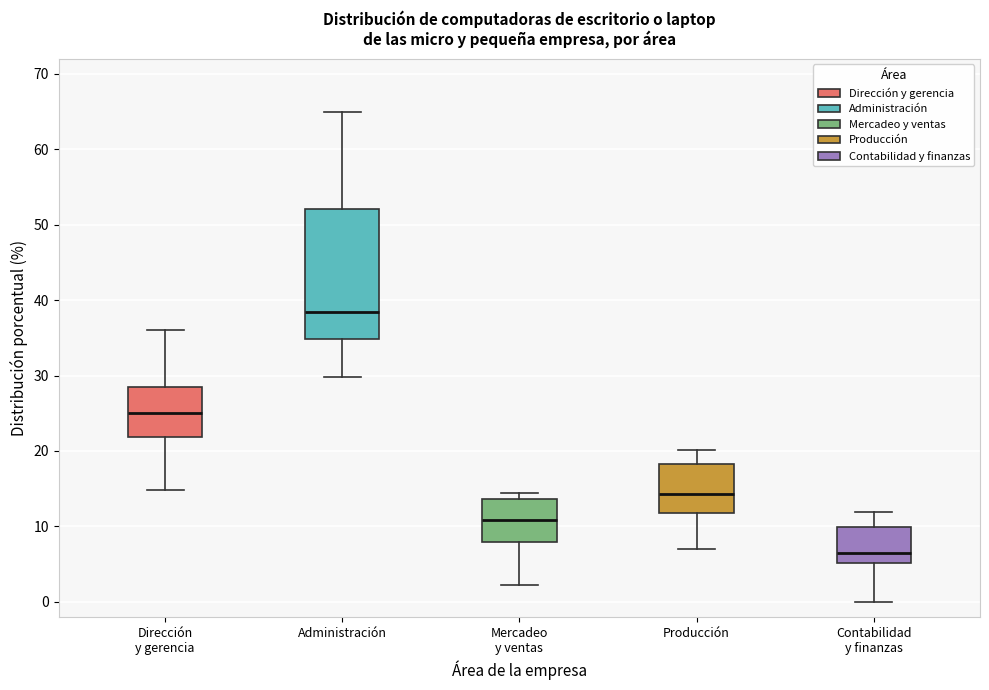

Reading left to right, transcribe this box plot: for each box, give where its median line is, the range the box spans, and where its two whiskers end, as read against the y-axis. The values are not printed on the chart, so give them approximately, as read against the axis.

Dirección y gerencia: median 25, box 22 to 28, whiskers 15 to 36
Administración: median 38, box 35 to 52, whiskers 30 to 65
Mercadeo y ventas: median 11, box 8 to 14, whiskers 2 to 14 (just above the box's upper edge)
Producción: median 14, box 12 to 18, whiskers 7 to 20
Contabilidad y finanzas: median 6, box 5 to 10, whiskers 0 to 12